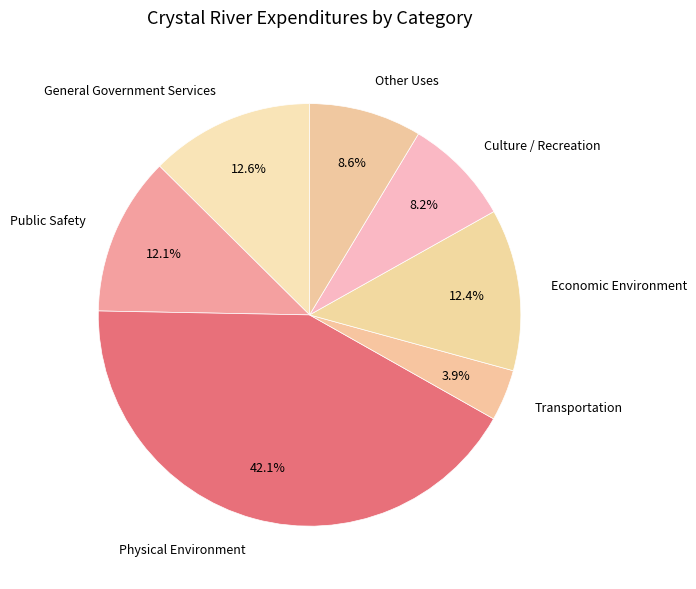

Count the number of slices in the pie.

7